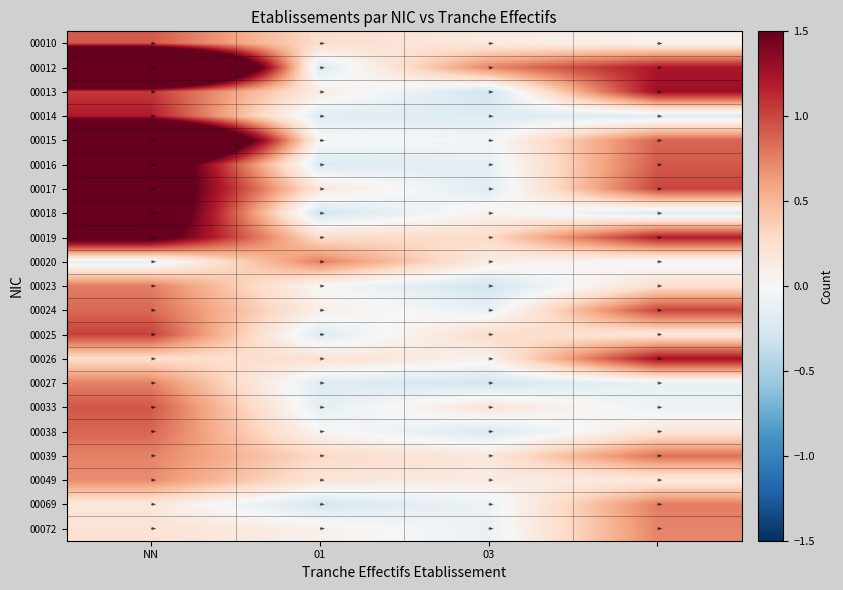

What is the spread (max minus min) of values at 01?

1.0